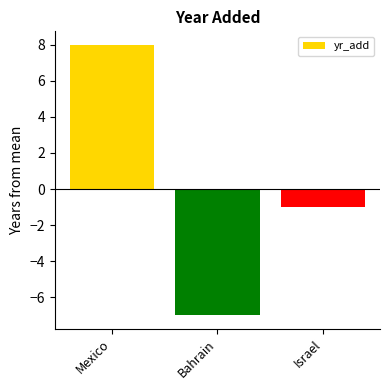

How many bars are there in total?

3